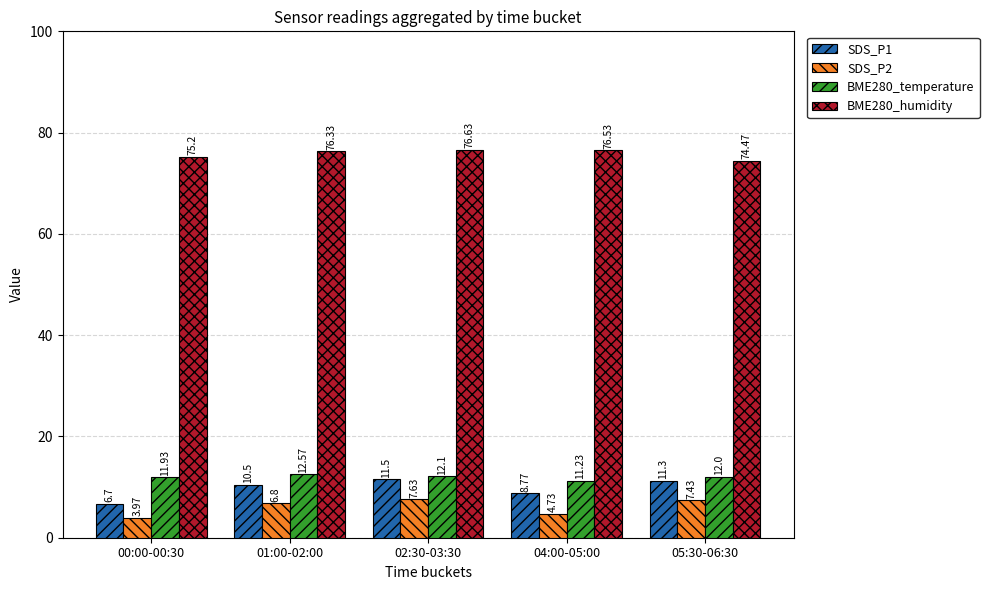

Rank the series by their maximum value, from highest to lowest.

BME280_humidity, BME280_temperature, SDS_P1, SDS_P2